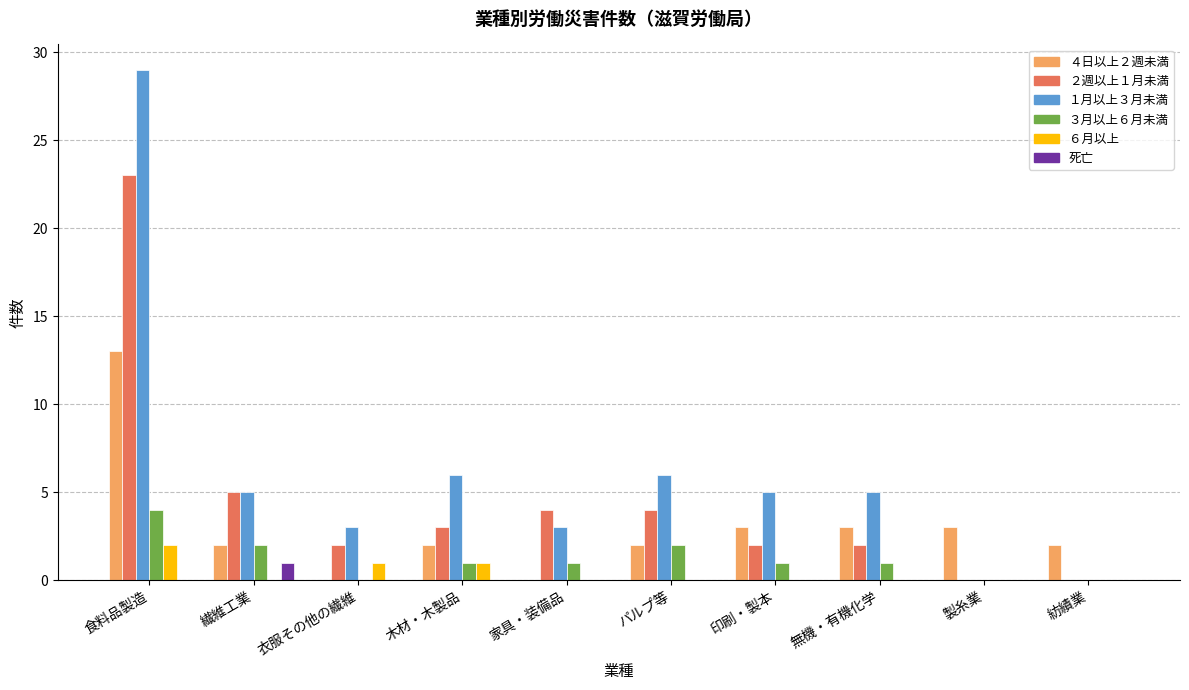

What is the sum of all １月以上３月未満 values?

62